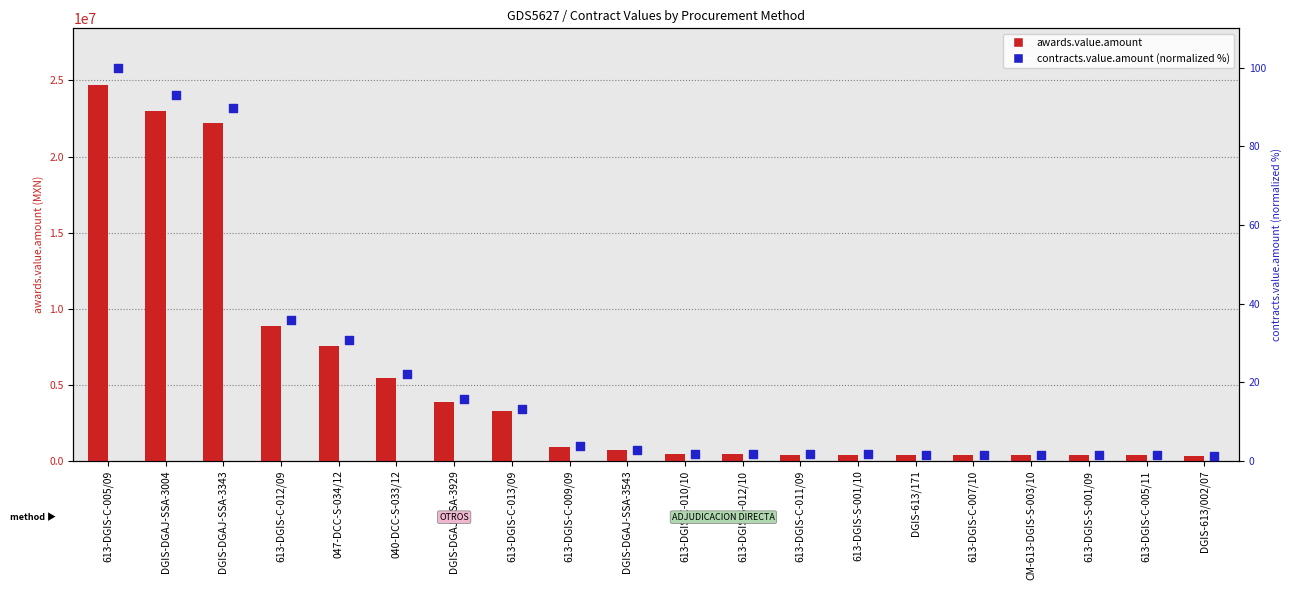

Which series reaches the minimum Y coordinate?

contracts.value.amount